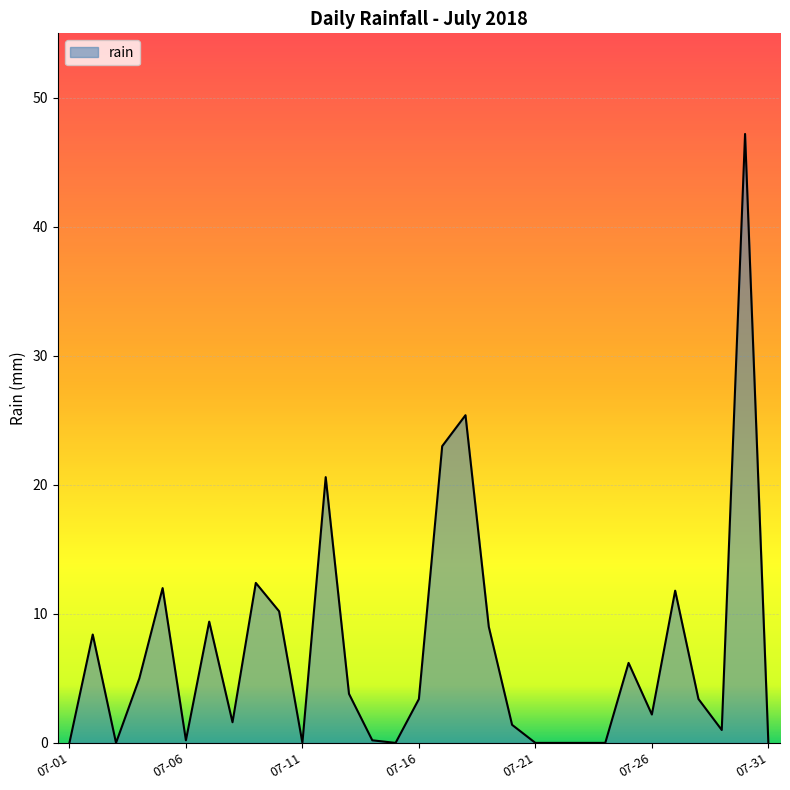

What is the maximum value shown in the chart?

47.2